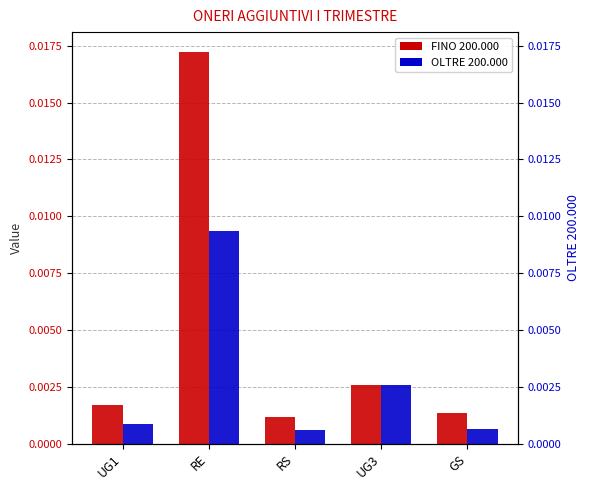

How many groups of bars are there?

5